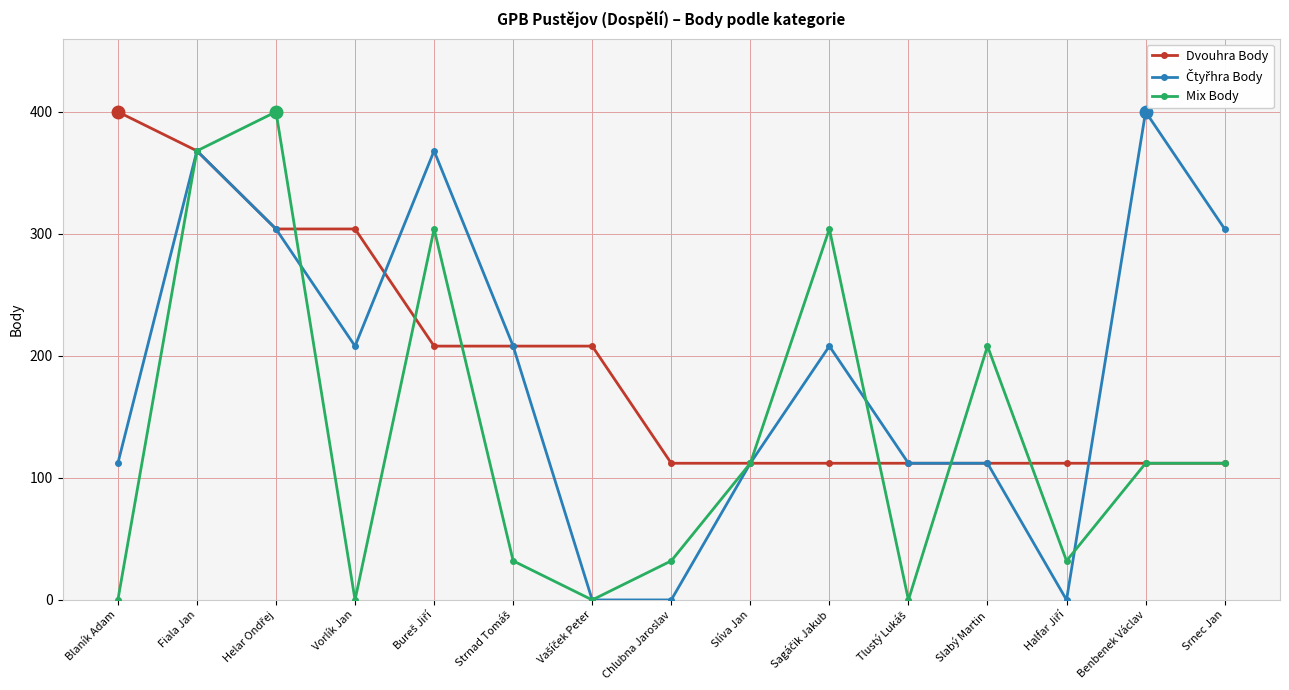

How many data points in Mix Body are less than 112?

7